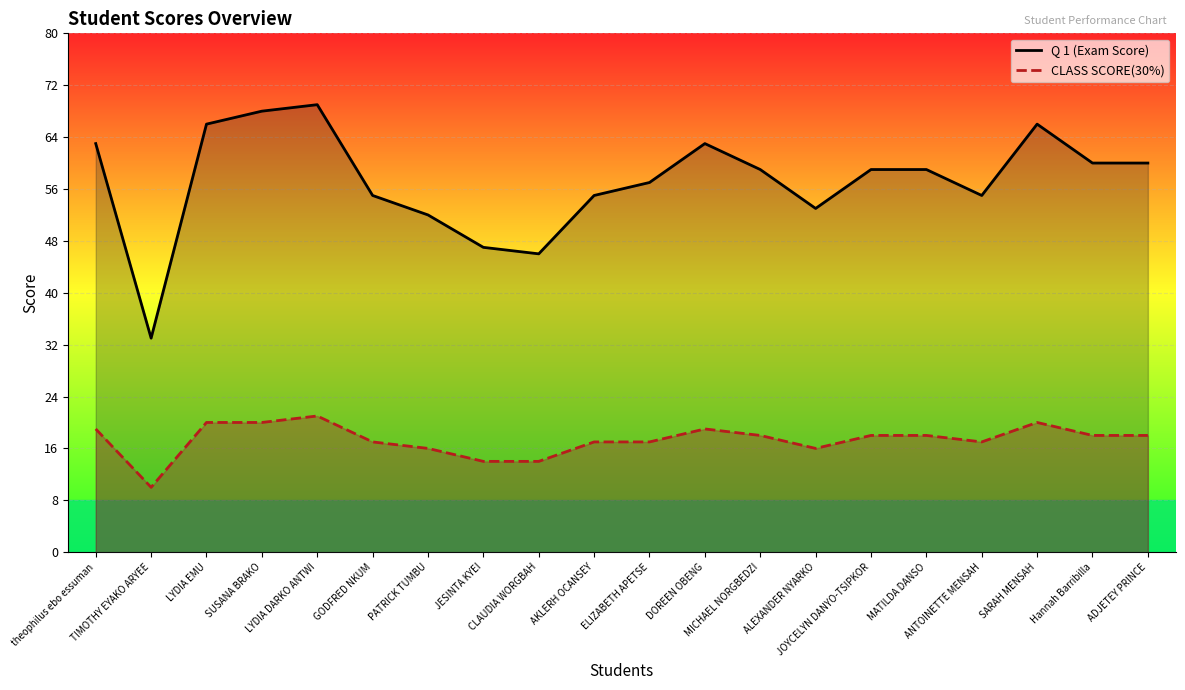

Which series has the largest total across all categories?

Q 1 (Exam Score)